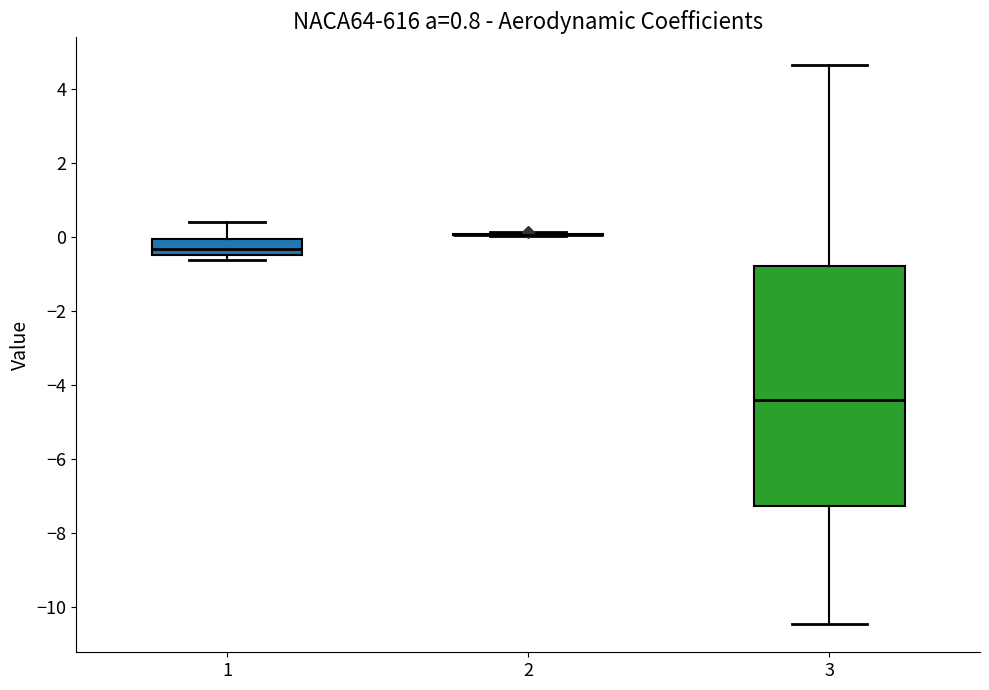

Comparing the boxes themselves (not the whiskers), which one is the tallest?

3